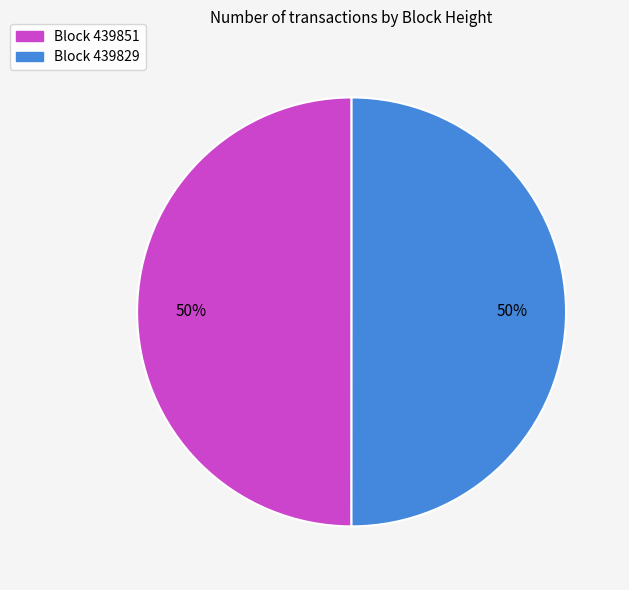

To the nearest percent, what is the average slice percentage?

50%